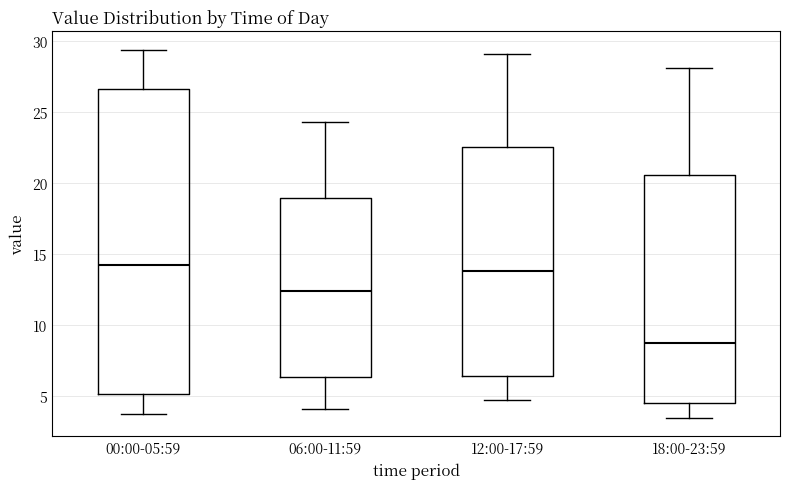

Reading left to right, read every box against the y-axis: the position of its median line, the range the box covers, and the ends of its whiskers. The values are not printed on the chart, so give them approximately, as read against the axis.

00:00-05:59: median 14.0, box 5.0 to 26.5, whiskers 3.5 to 29.5
06:00-11:59: median 12.5, box 6.5 to 19.0, whiskers 4.0 to 24.5
12:00-17:59: median 14.0, box 6.5 to 22.5, whiskers 4.5 to 29.0
18:00-23:59: median 9.0, box 4.5 to 20.5, whiskers 3.5 to 28.0